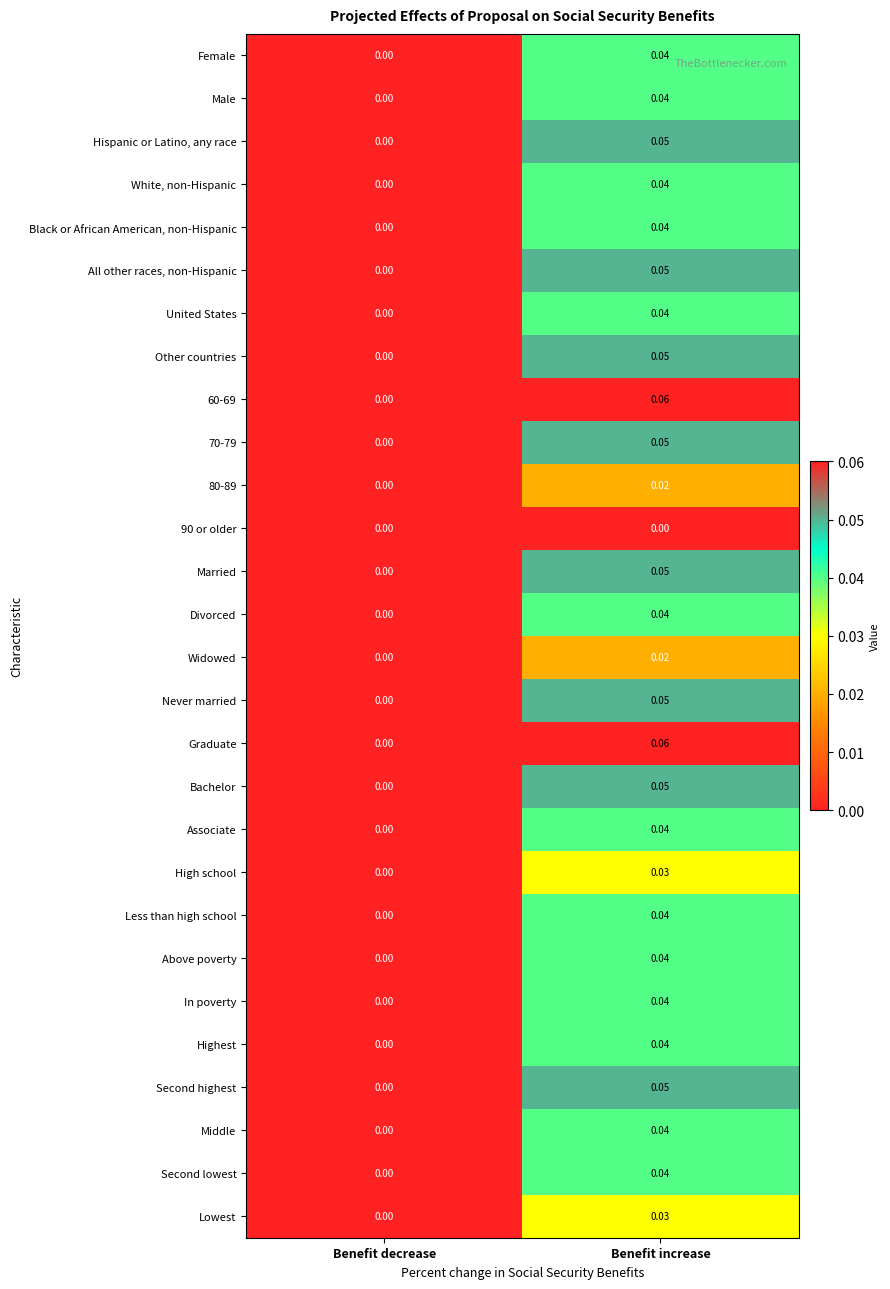

At which label does Graduate reach its peak?

Benefit increase